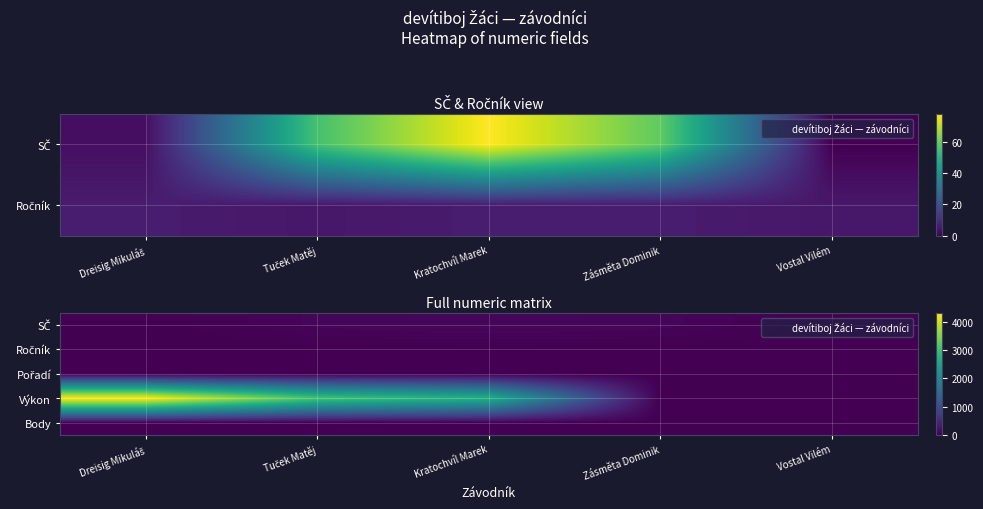

What is the spread (max minus min) of values at Kratochvíl Marek?

2715